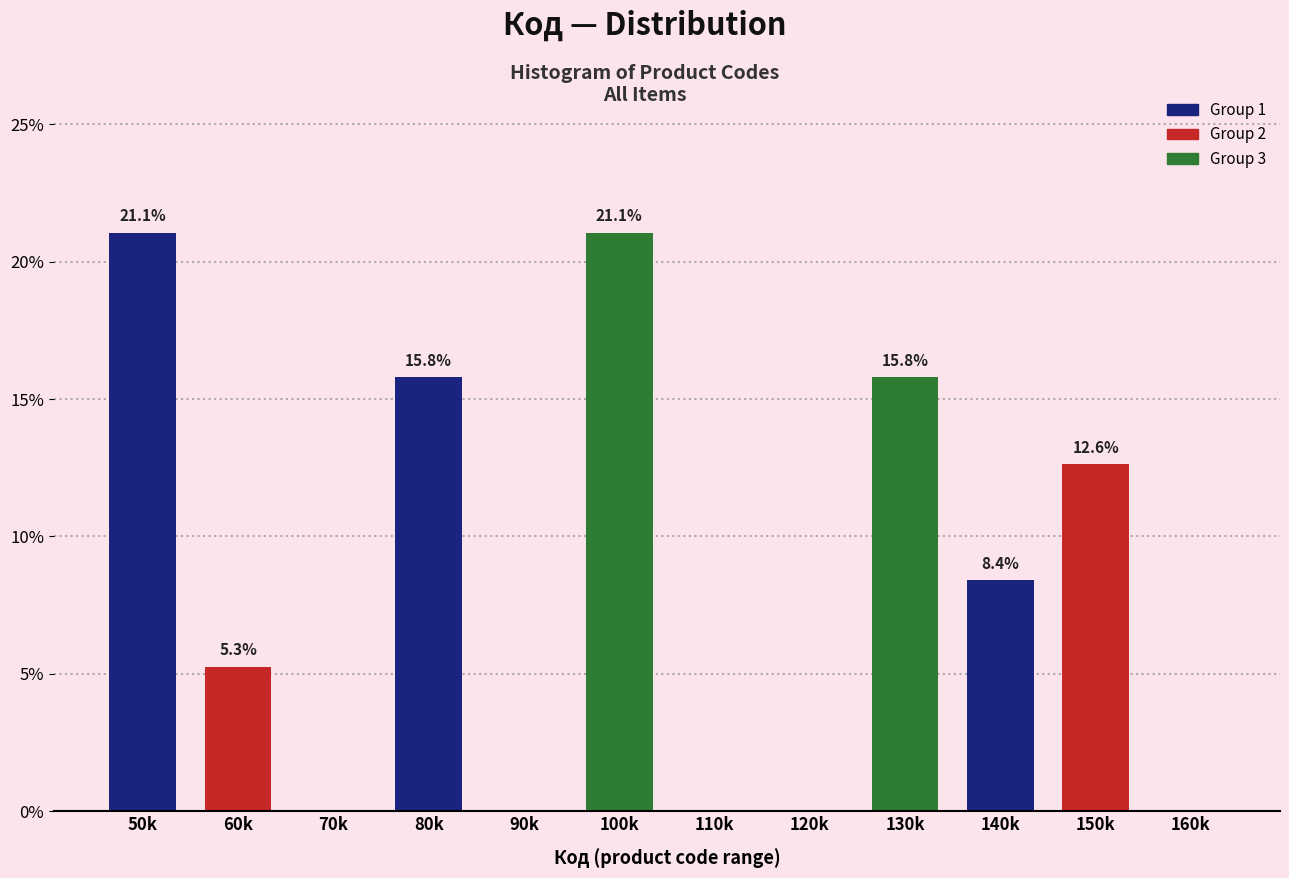

Reading right to left, extract all data points from this chart.

160k=0.0	150k=12.6	140k=8.4	130k=15.8	120k=0.0	110k=0.0	100k=21.1	90k=0.0	80k=15.8	70k=0.0	60k=5.3	50k=21.1